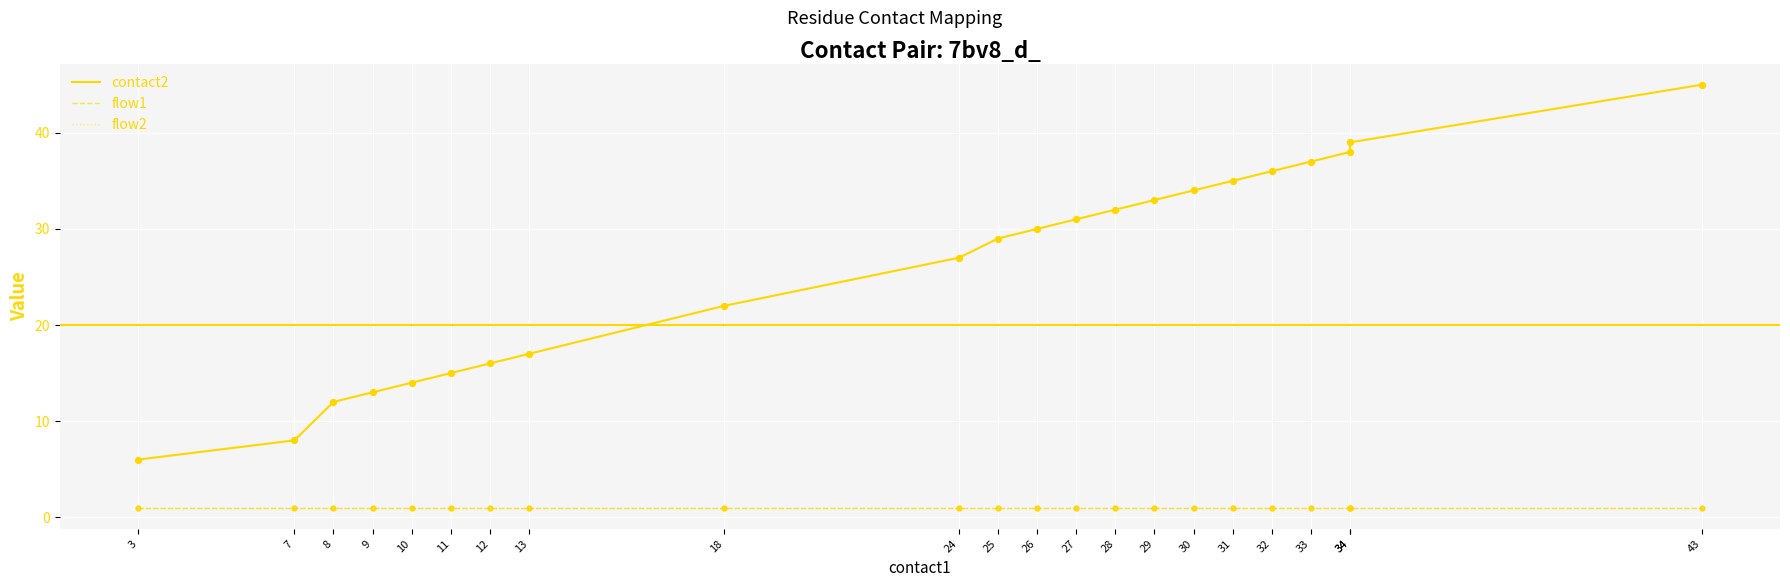

Is the value of flow2 at 34 greater than the value of contact2 at 28?

No